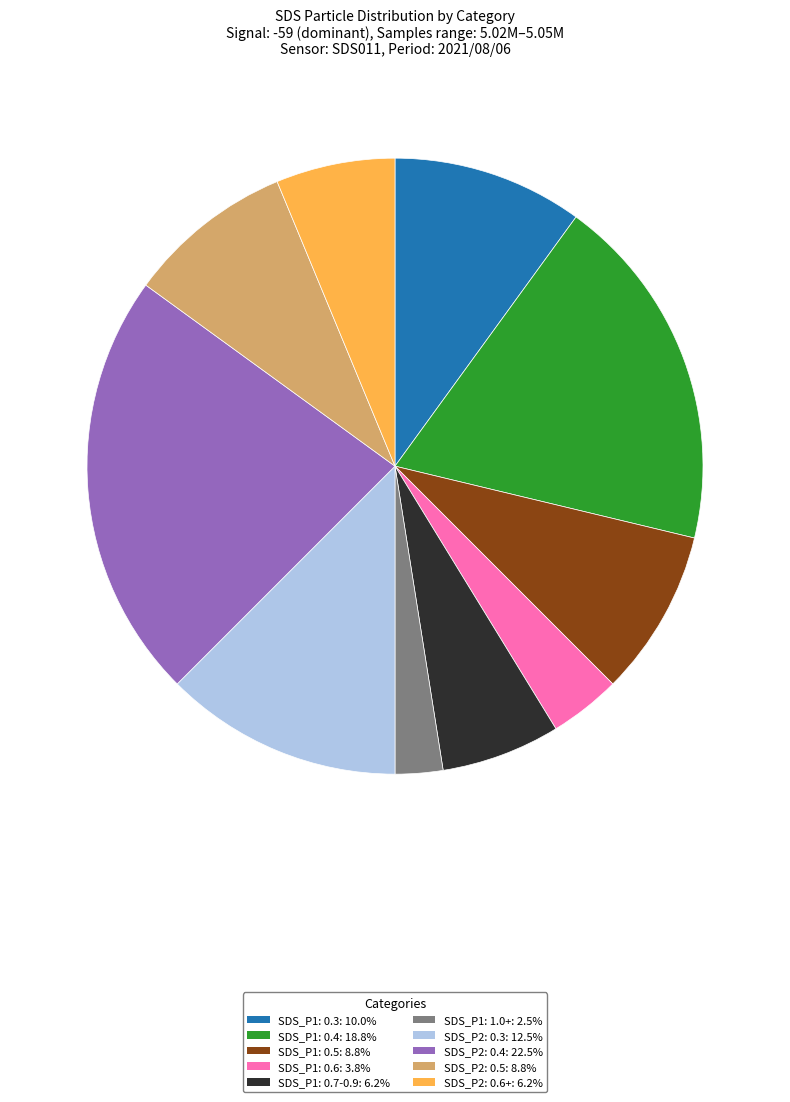

Is there a majority slice in this chart?

No